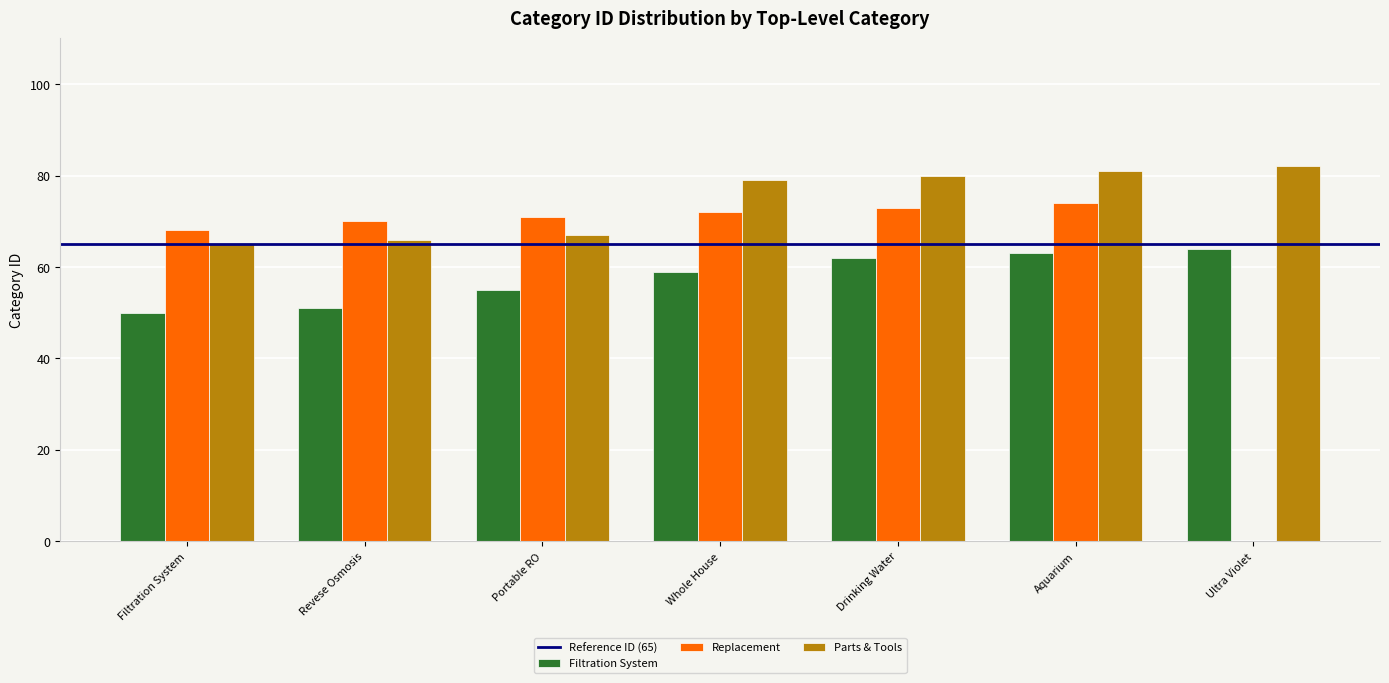

Which series changed the most between Drinking Water and Ultra Violet?

Replacement